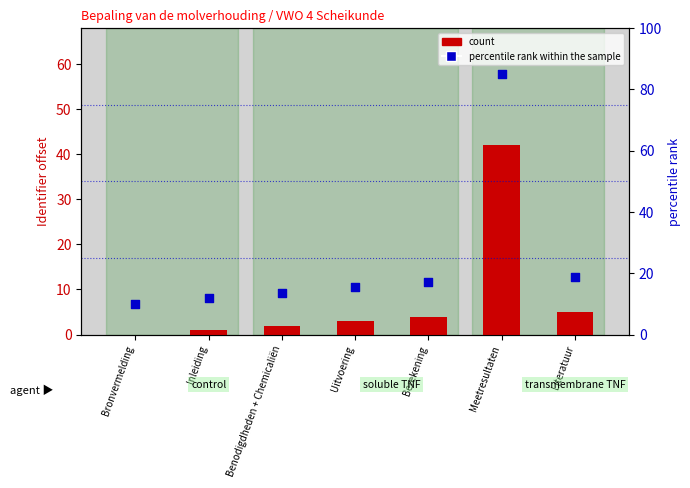

At which category is the sum across all series the highest?

Meetresultaten